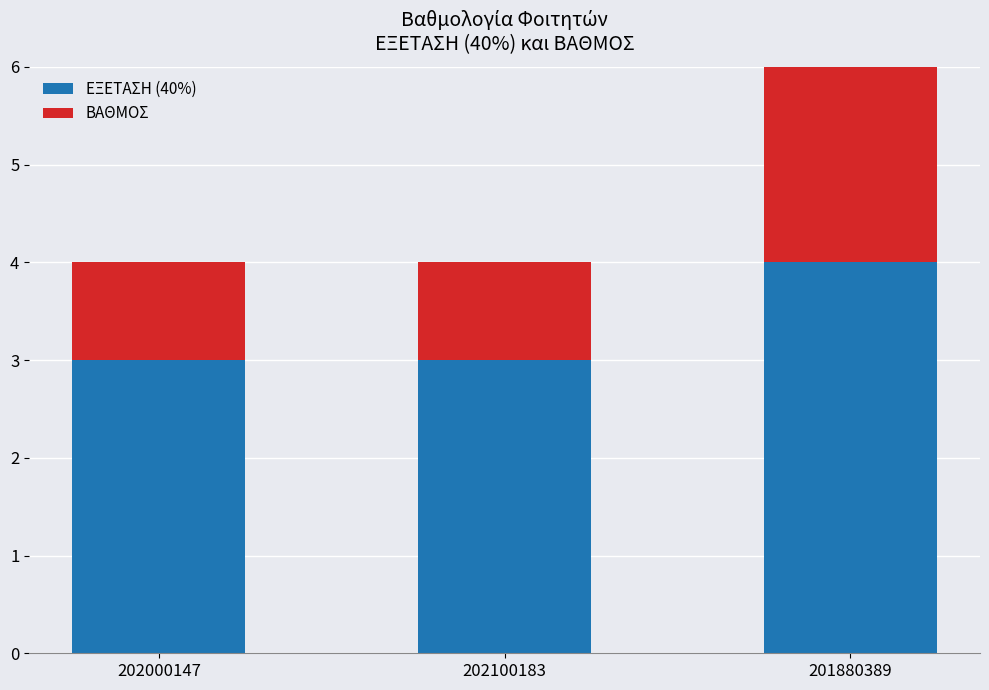

How many bars are there in total?

3